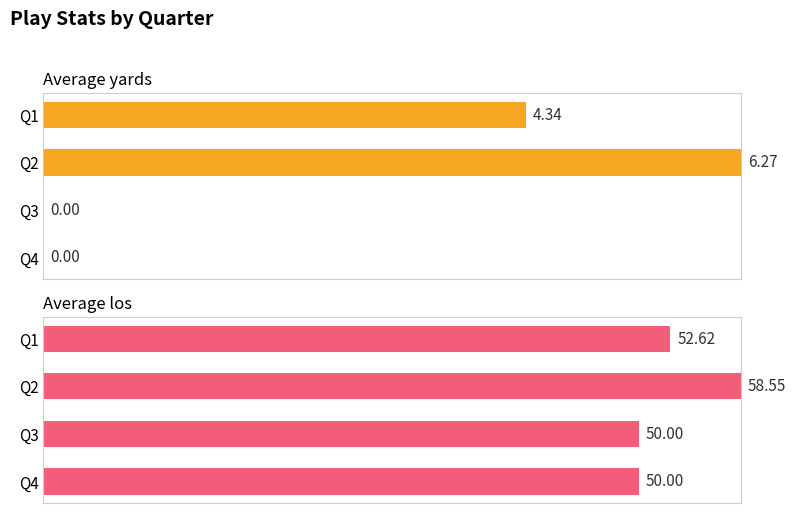

Are the bars grouped side by side (vs. stacked)?

Yes